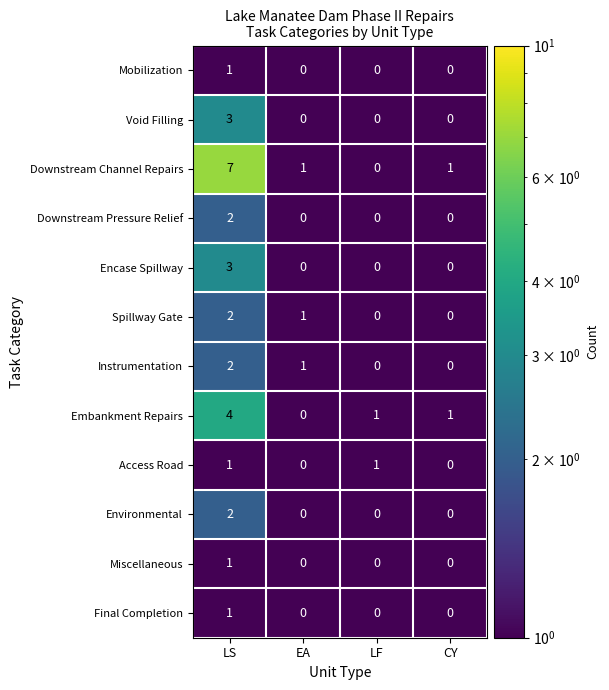

What is the total value across all series at EA?

3